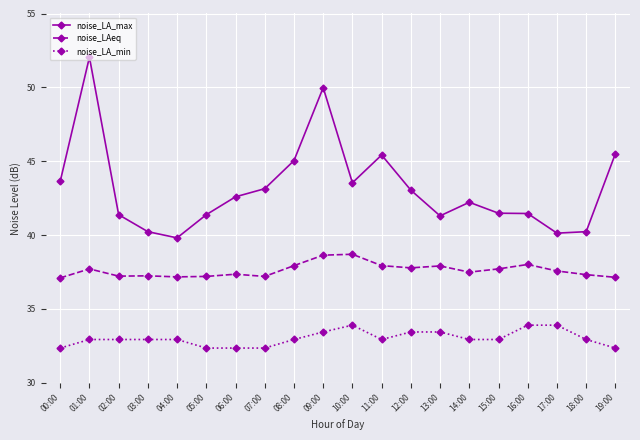

Where is the first local maximum for noise_LA_max?

01:00